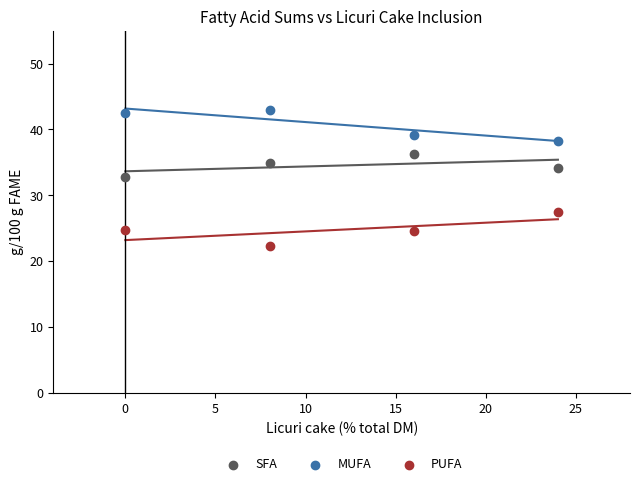

What is the X range (max minus min) for the scatter plot?

24.0